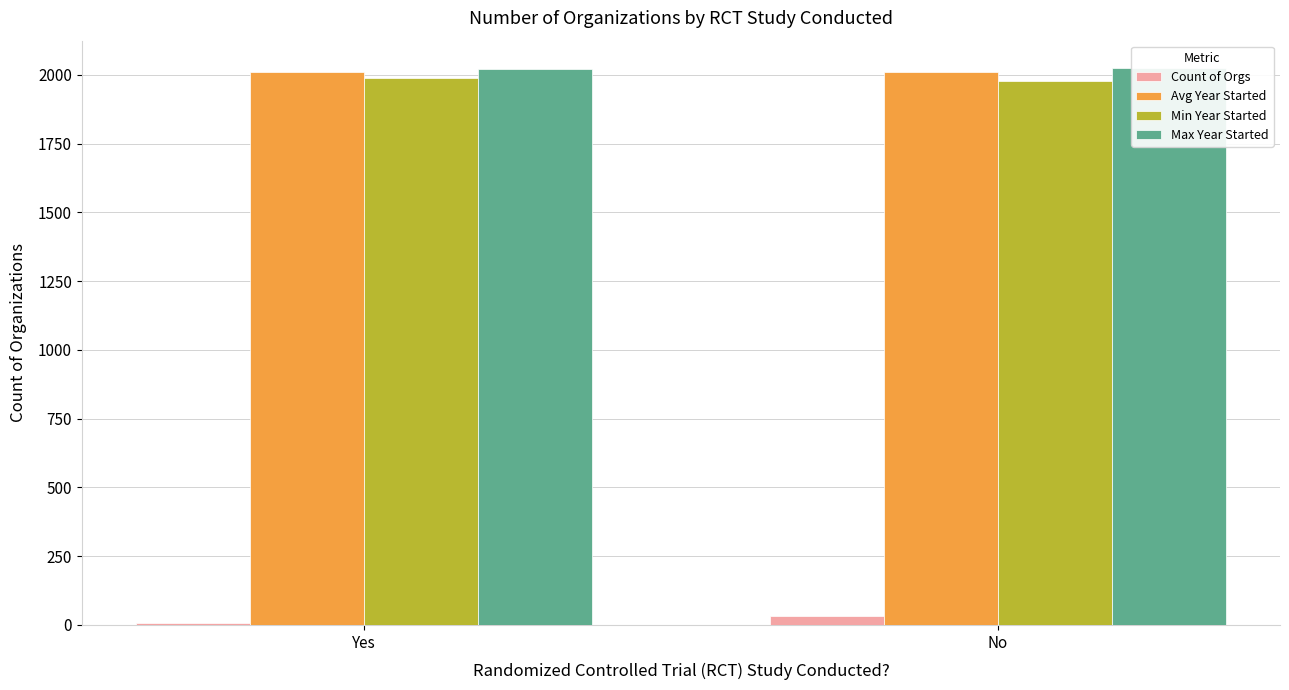

At how many categories does at least one series exceed 1696?

2